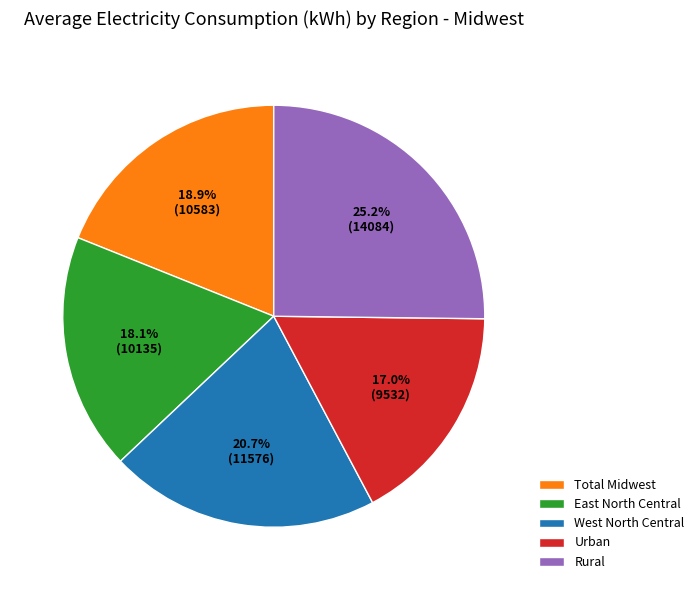

Which slice is the smallest?

Urban